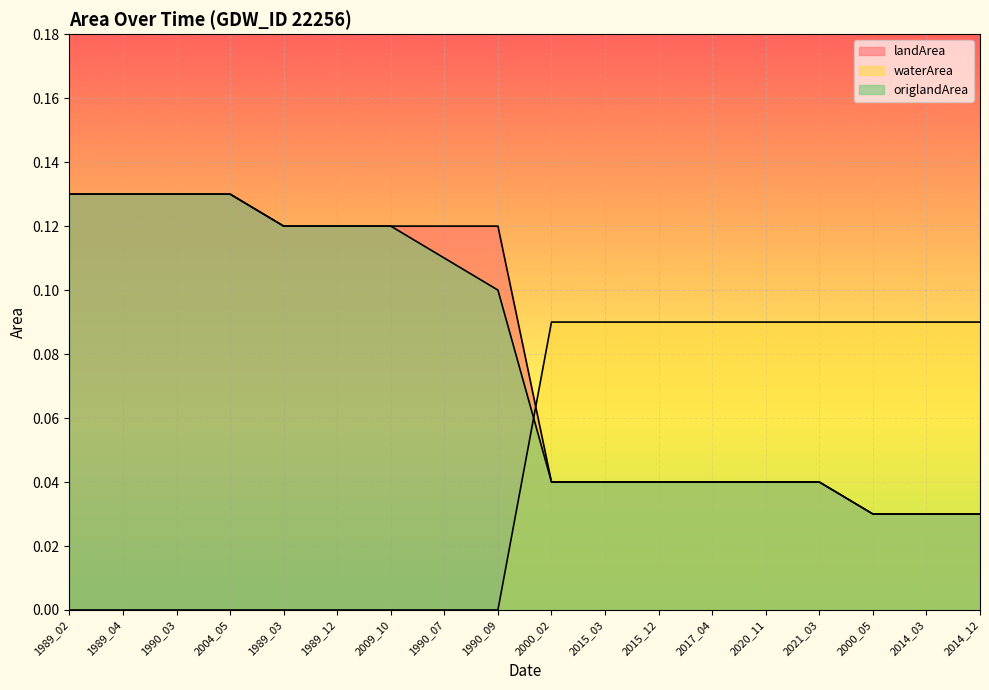

True or false: landArea and waterArea cross at least once.

True